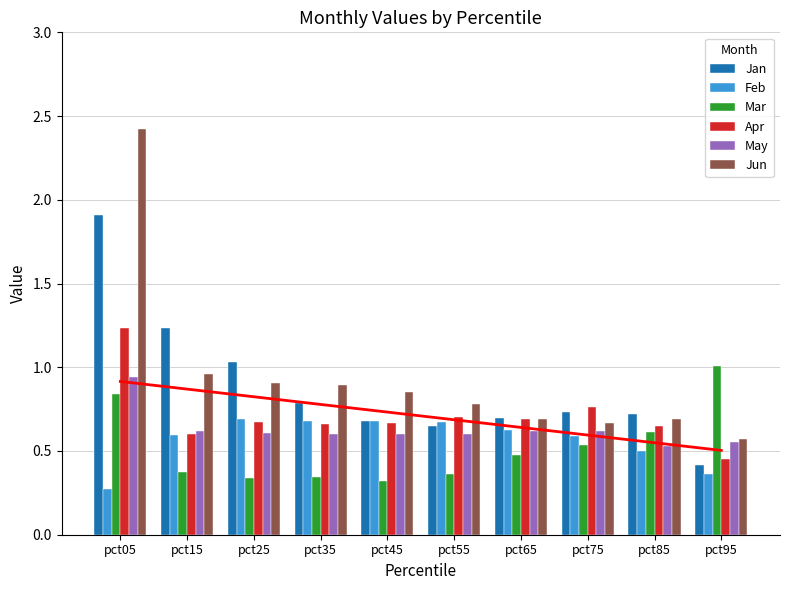

What is the value of the Feb bar at the 1st from the left?

0.3